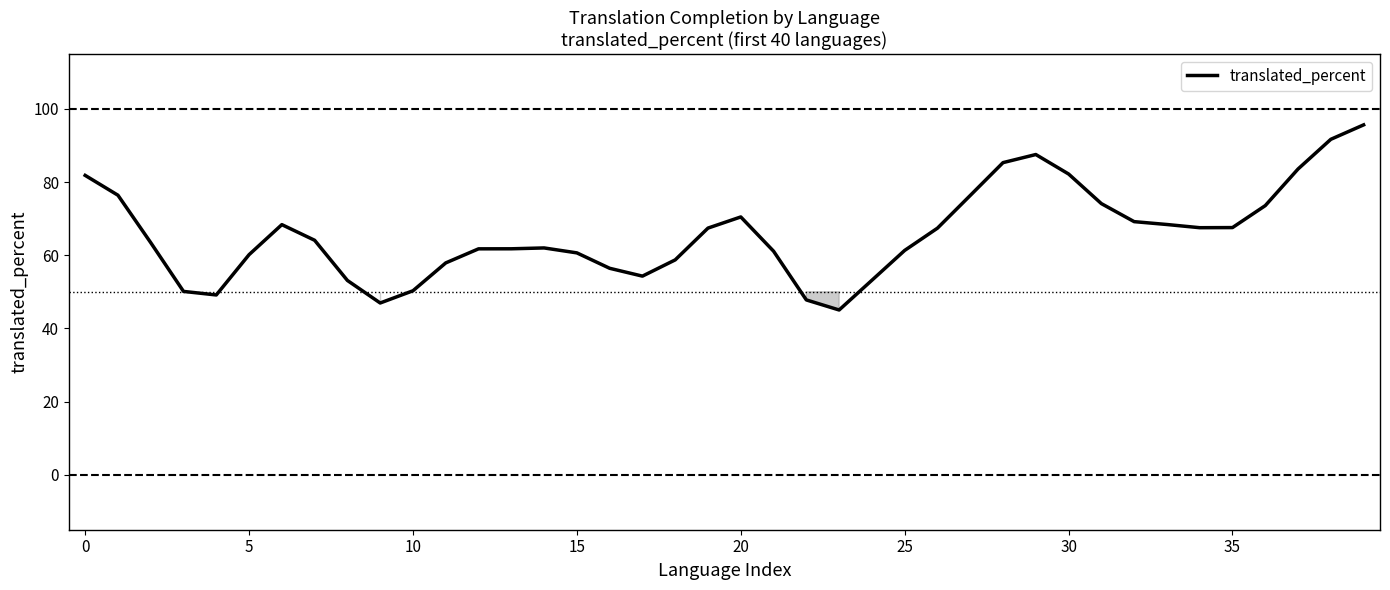

Does the chart display data point markers on the line(s)?

No